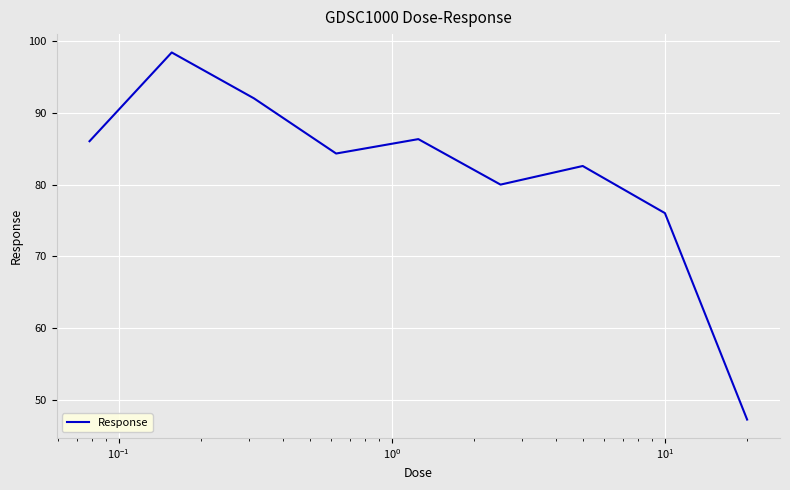

How many interior local valleys (lower than both neighbors) does the data have?

2